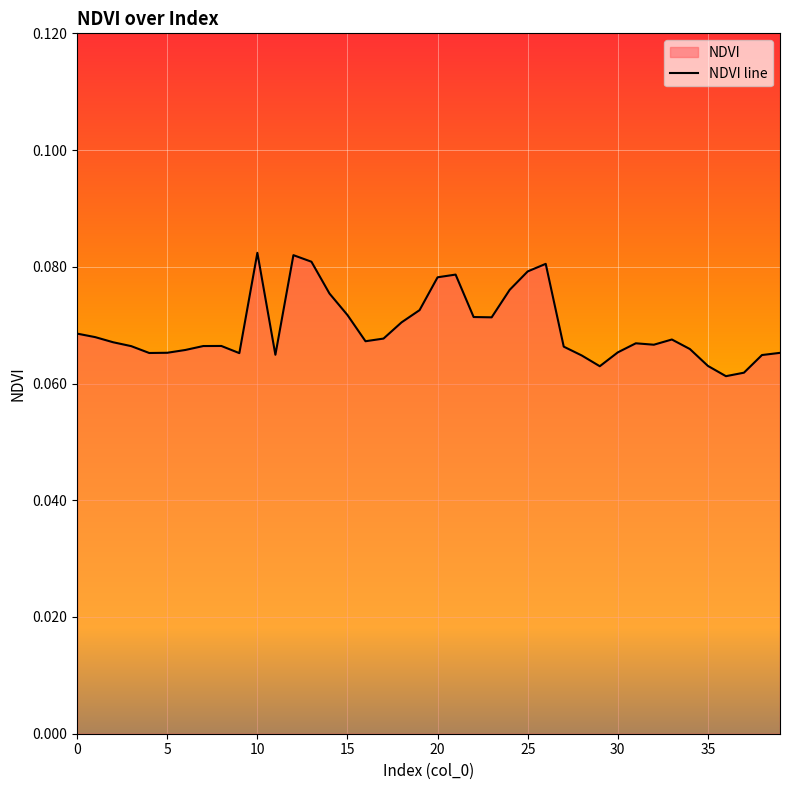

How many points are higher than both their immediate neighbors (excluding endpoints)?

7